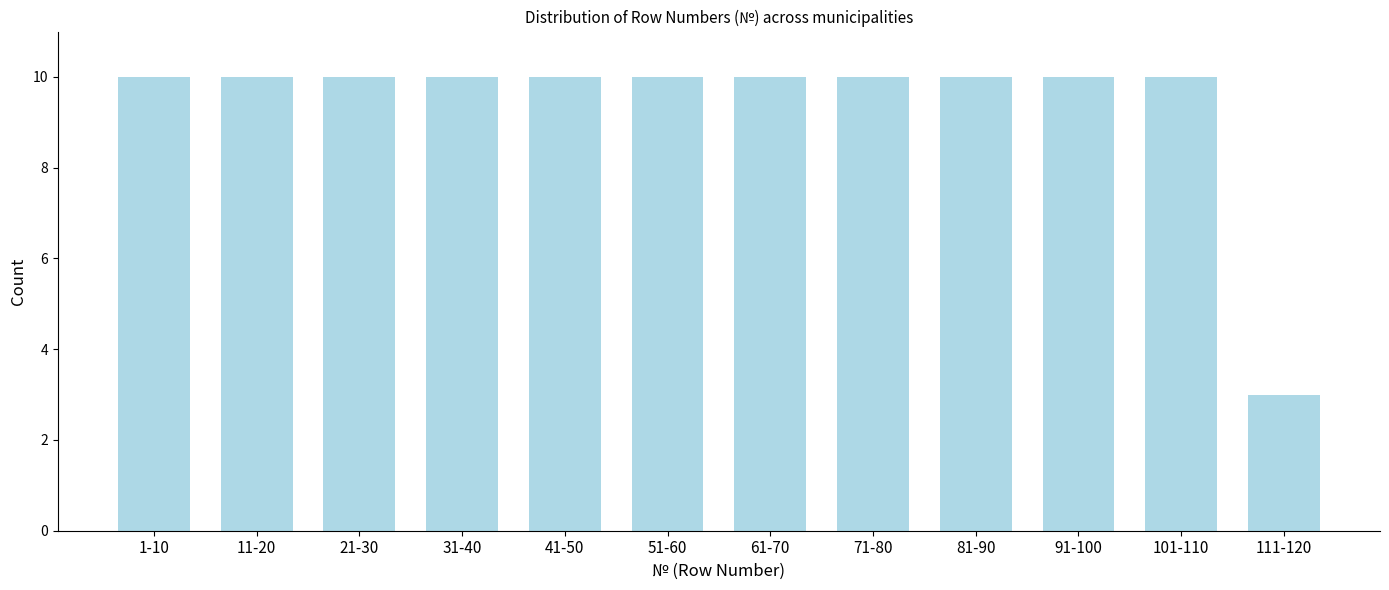

Reading left to right, what are all the values shown in this chart?

1-10=10	11-20=10	21-30=10	31-40=10	41-50=10	51-60=10	61-70=10	71-80=10	81-90=10	91-100=10	101-110=10	111-120=3